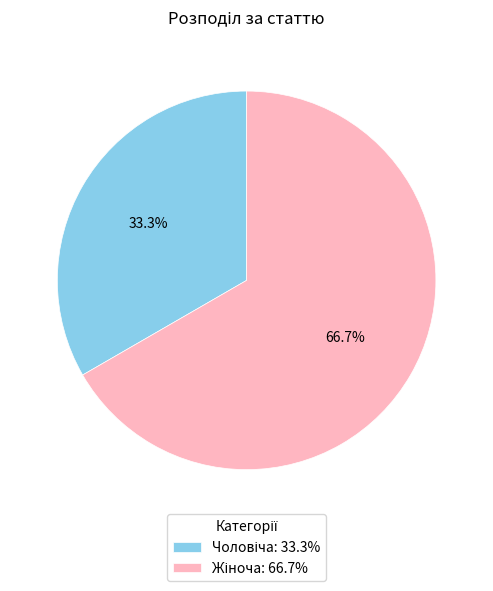

Is there a majority slice in this chart?

Yes